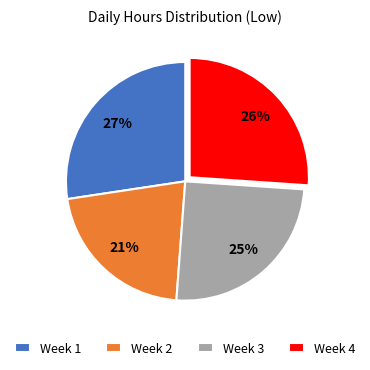

Combined, do Week 4 and Week 3 account for over 50%?

Yes